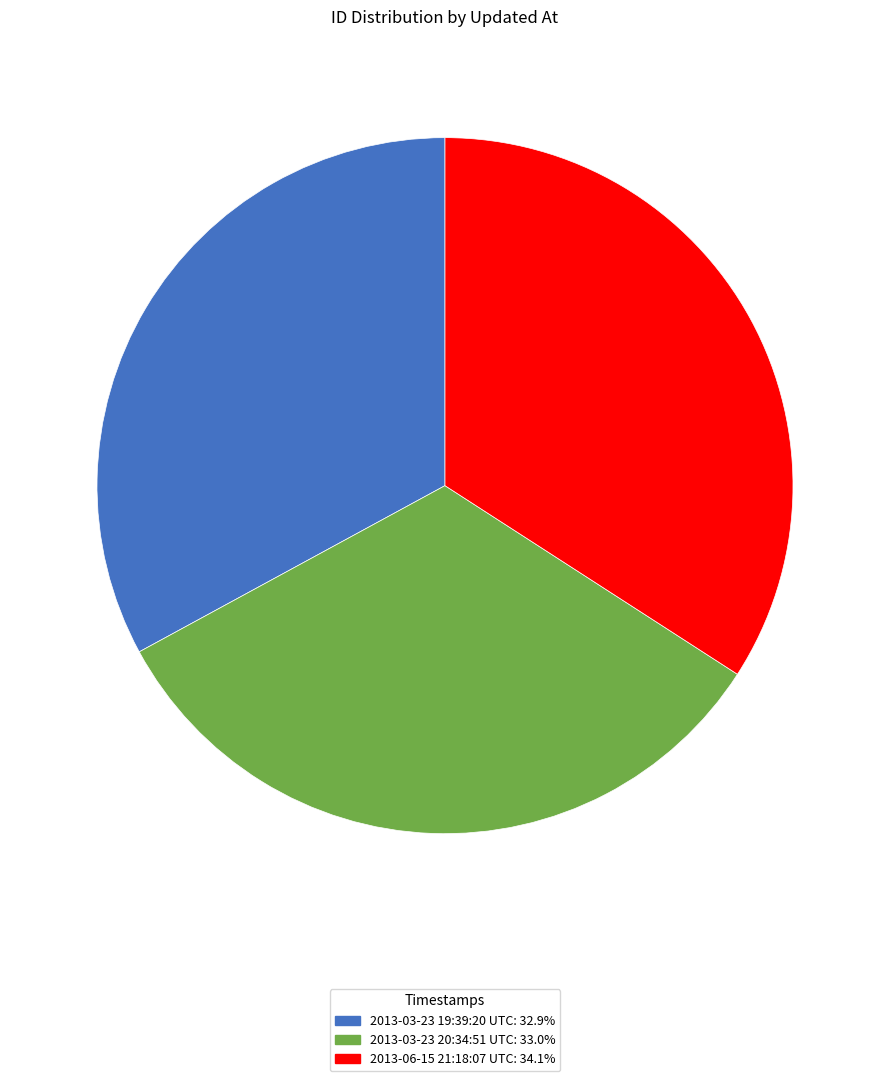

Do 2013-03-23 20:34:51 UTC and 2013-03-23 19:39:20 UTC together represent more than half of the pie?

Yes